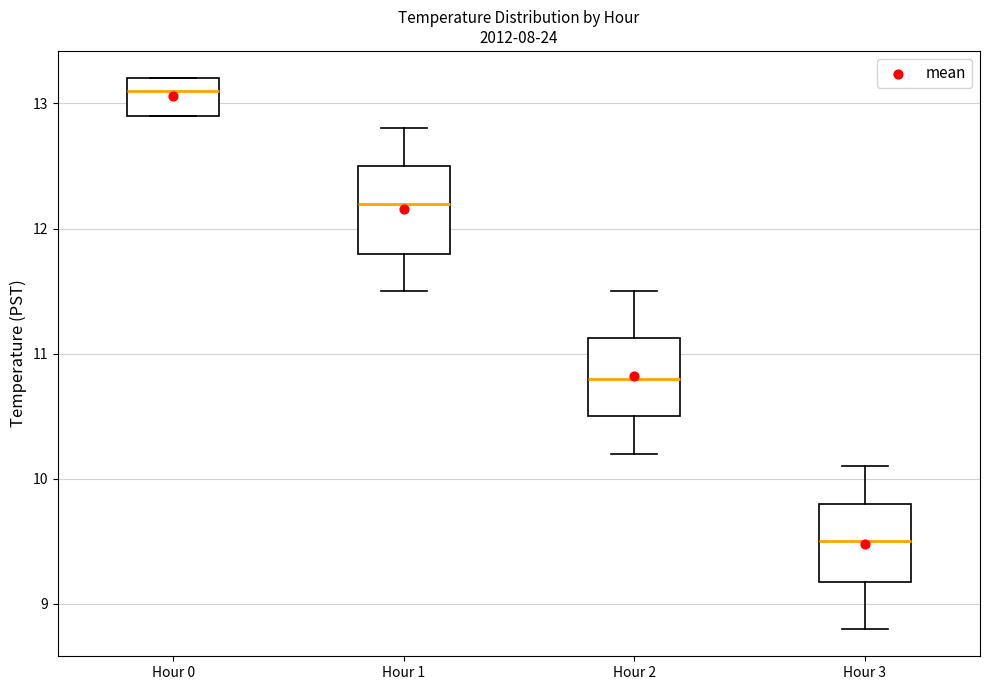

Where does the median line of the box for Hour 0 sit on the y-axis? The values are not printed on the chart, so give them approximately, as read against the axis.

13.1